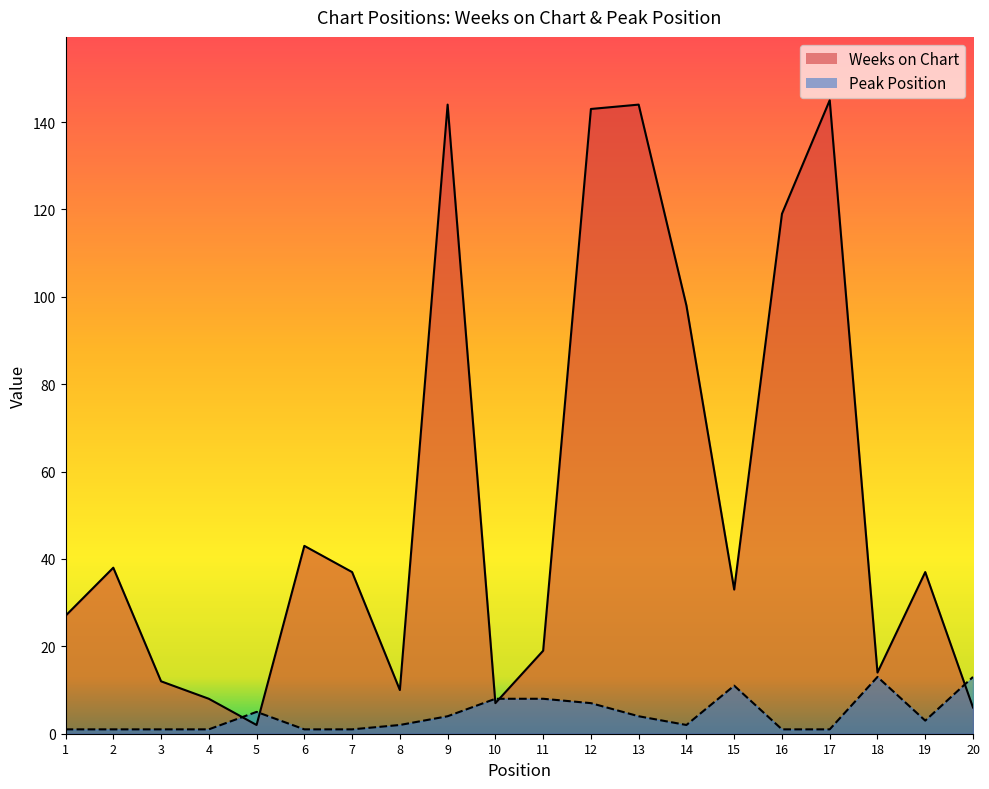

True or false: Weeks on Chart has a value of 33 at 15.

True